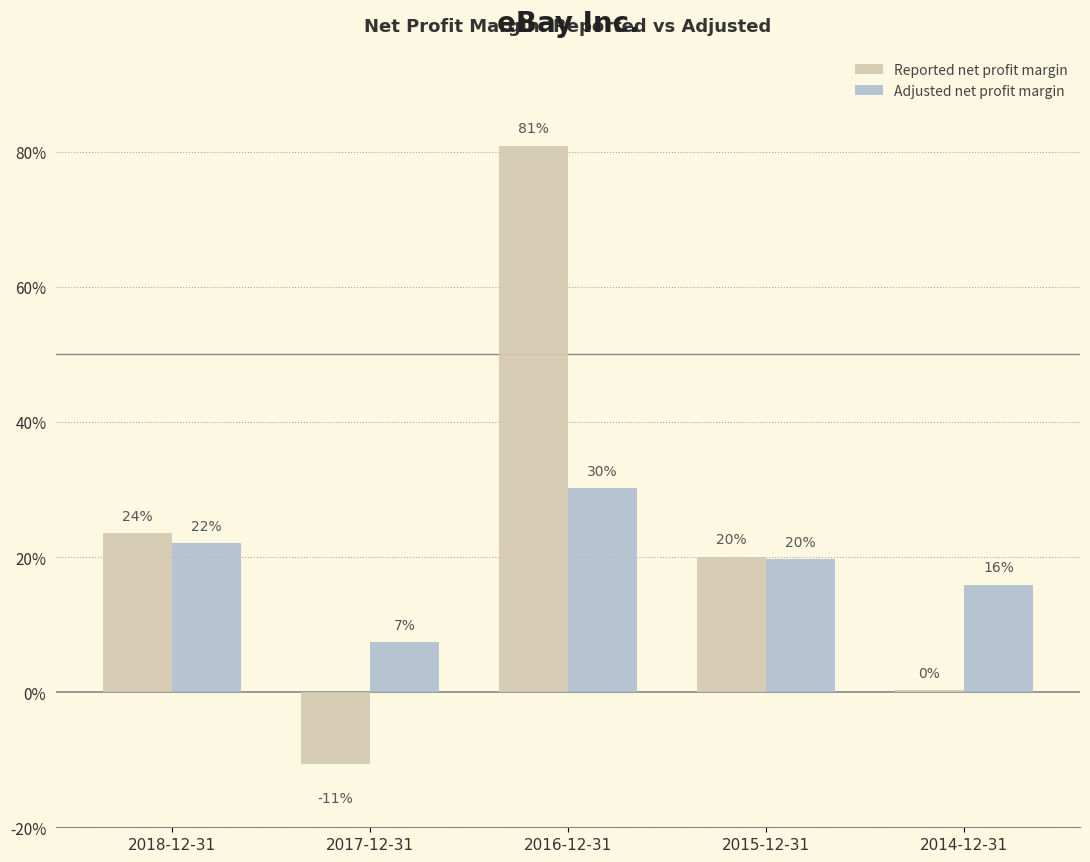

What are all the series names shown in the legend?

Reported net profit margin, Adjusted net profit margin